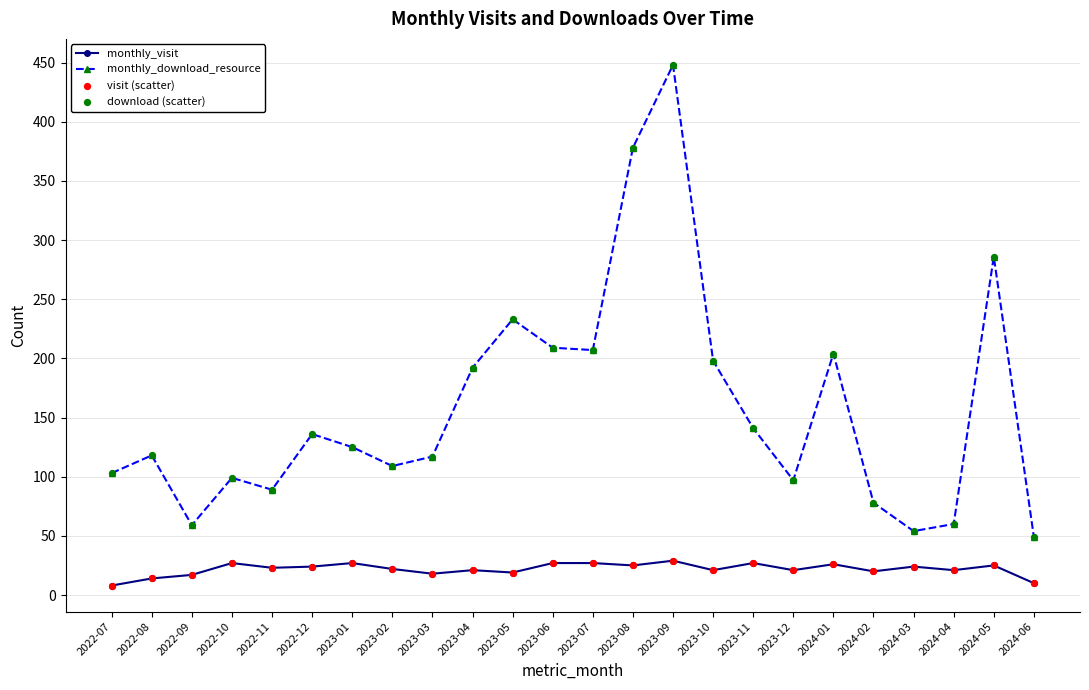

At which category is the sum across all series the highest?

2023-09